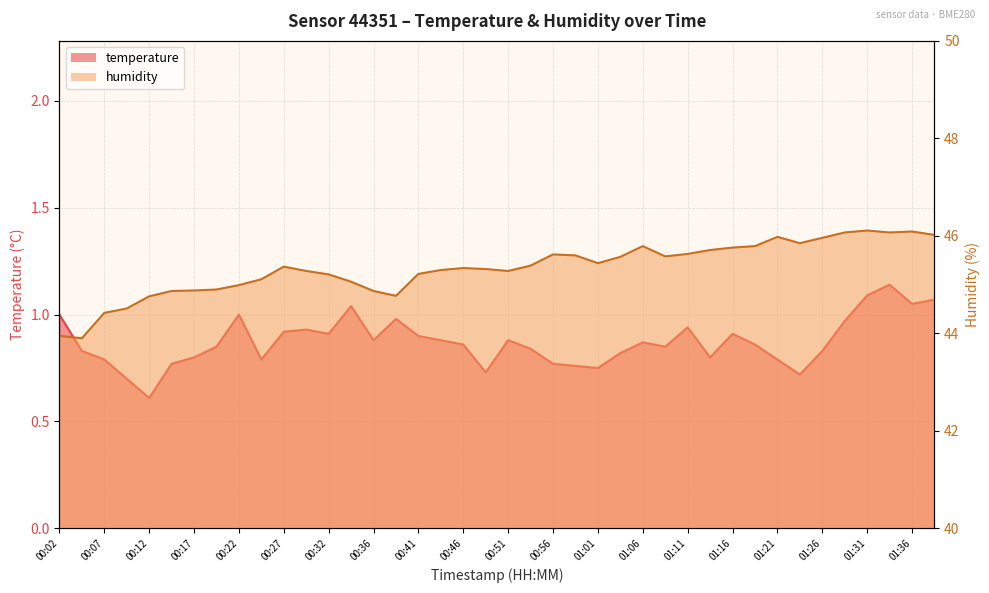

Reading left to right, extract all data points from this chart.

temperature: 00:02=1.0	00:04=0.8	00:07=0.8	00:09=0.7	00:12=0.6	00:14=0.8	00:17=0.8	00:19=0.8	00:22=1.0	00:24=0.8	00:27=0.9	00:29=0.9	00:32=0.9	00:34=1.0	00:36=0.9	00:39=1.0	00:41=0.9	00:44=0.9	00:46=0.9	00:49=0.7	00:51=0.9	00:54=0.8	00:56=0.8	00:59=0.8	01:01=0.8	01:04=0.8	01:06=0.9	01:09=0.8	01:11=0.9	01:14=0.8	01:16=0.9	01:19=0.9	01:21=0.8	01:24=0.7	01:26=0.8	01:29=1.0	01:31=1.1	01:34=1.1	01:36=1.1	01:39=1.1
humidity: 00:02=44.0	00:04=43.9	00:07=44.4	00:09=44.5	00:12=44.8	00:14=44.9	00:17=44.9	00:19=44.9	00:22=45.0	00:24=45.1	00:27=45.4	00:29=45.3	00:32=45.2	00:34=45.1	00:36=44.9	00:39=44.8	00:41=45.2	00:44=45.3	00:46=45.3	00:49=45.3	00:51=45.3	00:54=45.4	00:56=45.6	00:59=45.6	01:01=45.4	01:04=45.6	01:06=45.8	01:09=45.6	01:11=45.6	01:14=45.7	01:16=45.8	01:19=45.8	01:21=46.0	01:24=45.9	01:26=46.0	01:29=46.1	01:31=46.1	01:34=46.1	01:36=46.1	01:39=46.0